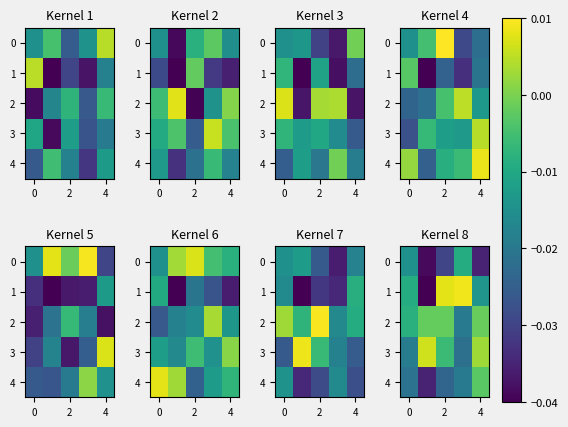

Count the number of data series in this chart.

5